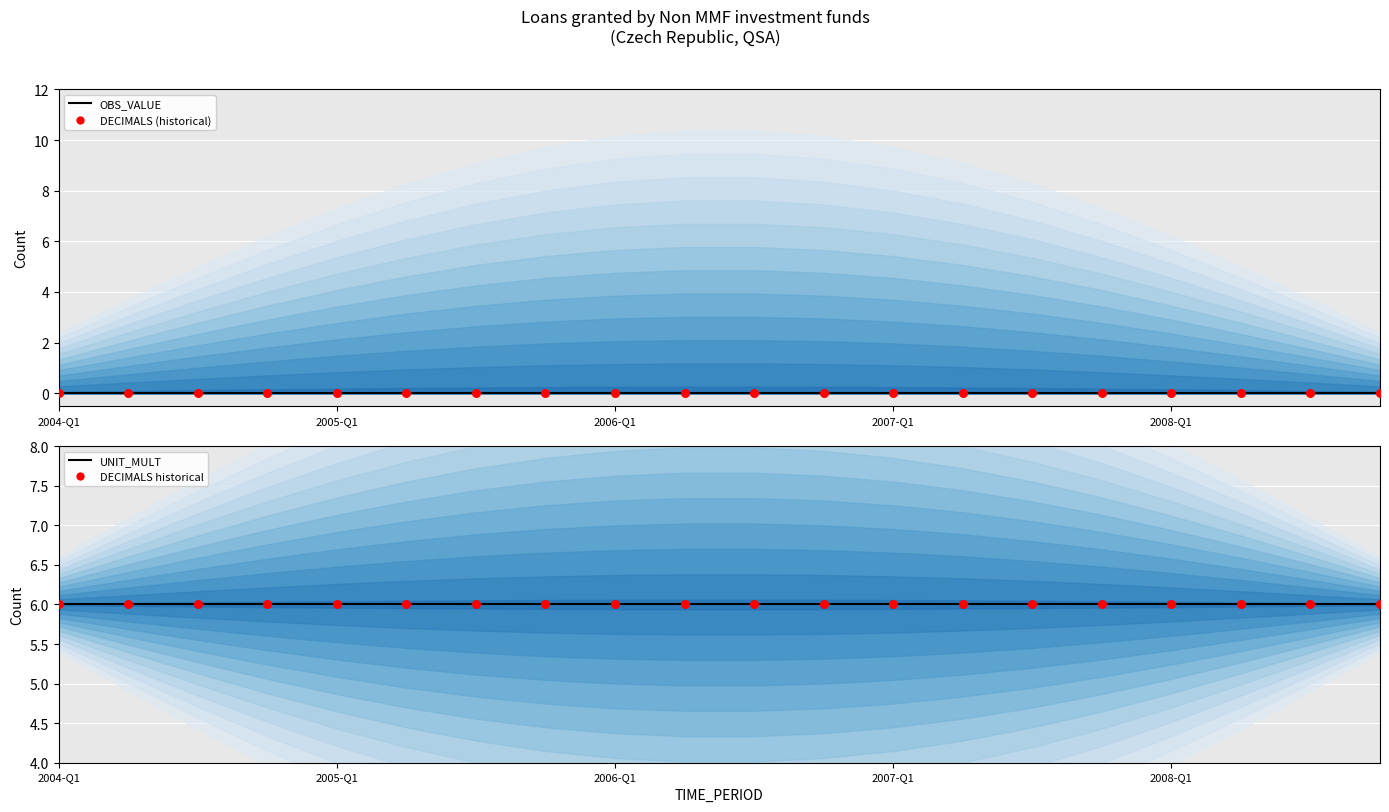

At how many categories does at least one series exceed 0?

20